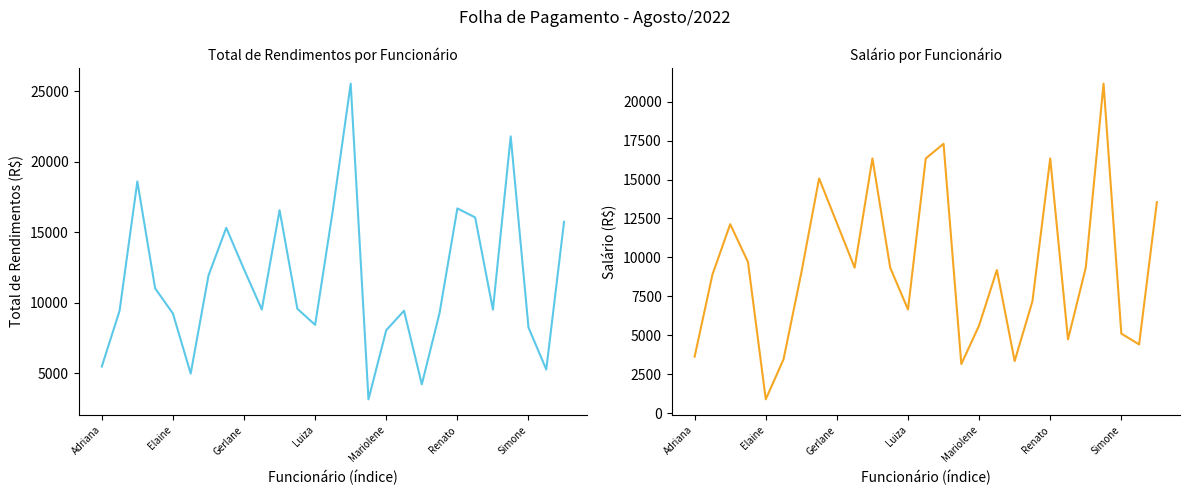

What is the total value across all series at Adriana?

9103.0